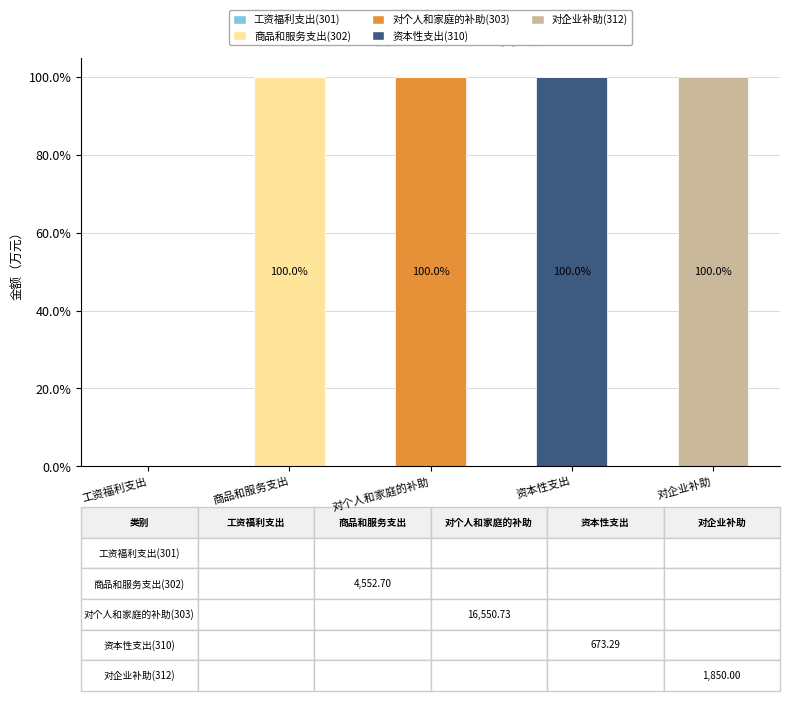

Is it true that 商品和服务支出(302) equals 0 at 对企业补助?

True